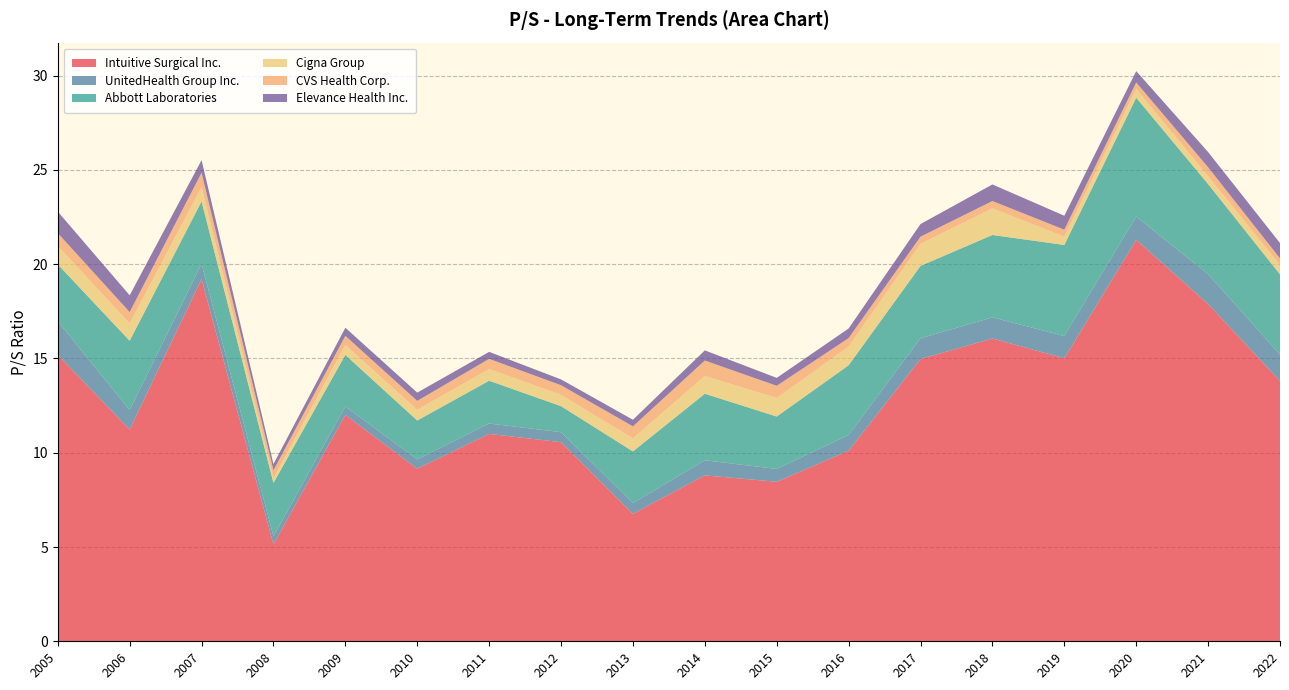

Reading left to right, transcribe all the data shown in this chart.

Intuitive Surgical Inc.: 15.2	11.2	19.2	5.1	12.0	9.2	11.0	10.6	6.8	8.8	8.5	10.1	15.0	16.1	15.0	21.3	17.9	13.8
UnitedHealth Group Inc.: 1.8	1.0	0.8	0.4	0.4	0.5	0.6	0.5	0.6	0.8	0.7	0.8	1.1	1.1	1.2	1.2	1.6	1.4
Abbott Laboratories: 3.0	3.7	3.3	2.8	2.7	2.1	2.3	1.4	2.7	3.5	2.8	3.7	3.8	4.4	4.8	6.3	4.8	4.2
Cigna Group: 1.0	0.9	0.8	0.2	0.5	0.6	0.6	0.6	0.7	0.9	1.0	1.0	1.2	1.4	0.4	0.5	0.4	0.5
CVS Health Corp.: 0.7	0.6	0.8	0.4	0.5	0.5	0.5	0.5	0.6	0.8	0.7	0.5	0.4	0.4	0.4	0.3	0.5	0.4
Elevance Health Inc.: 1.1	0.9	0.7	0.3	0.4	0.4	0.4	0.3	0.3	0.5	0.4	0.5	0.7	0.9	0.7	0.6	0.8	0.8